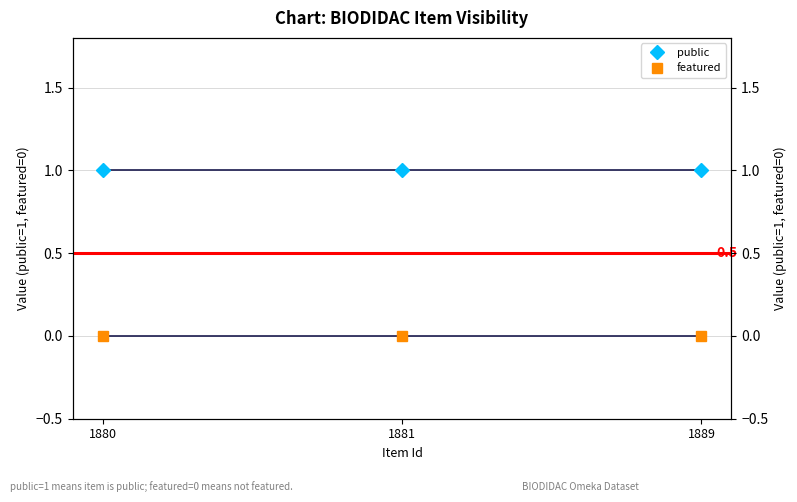

Is it true that public equals 1 at 1889?

True